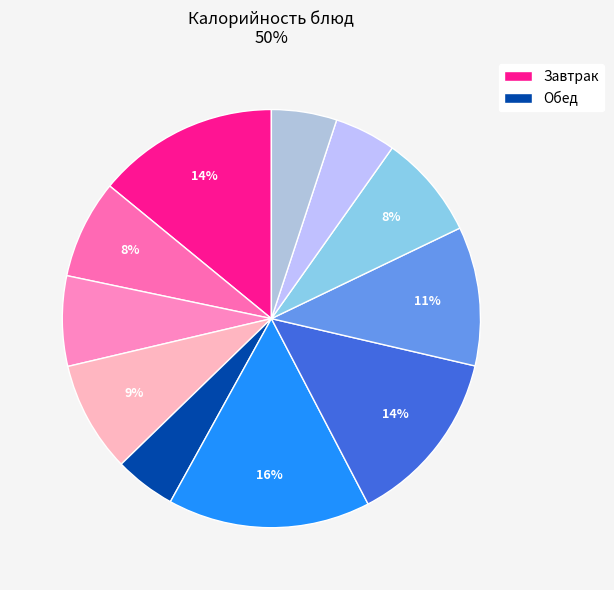

Count the number of slices in the pie.

11